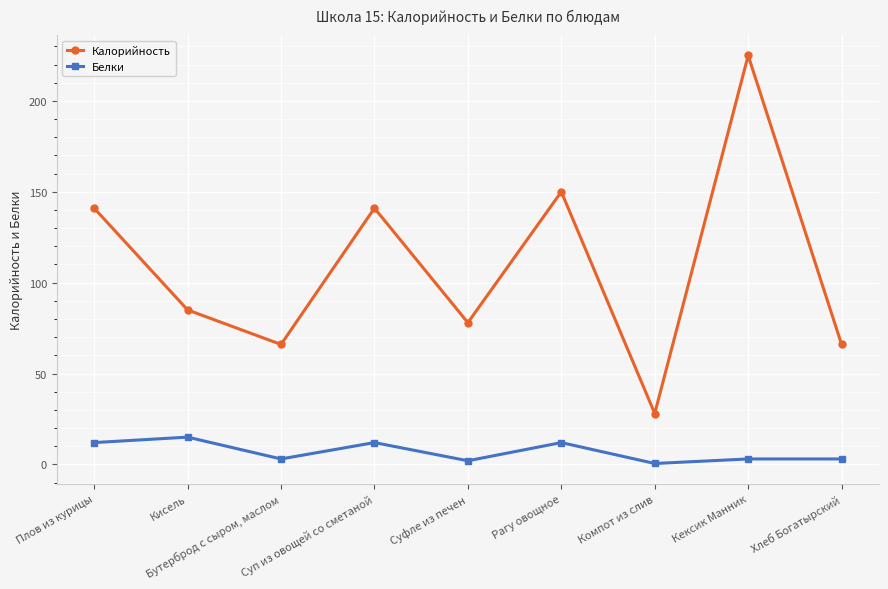

What is the lowest value of the Калорийность series?

28.0